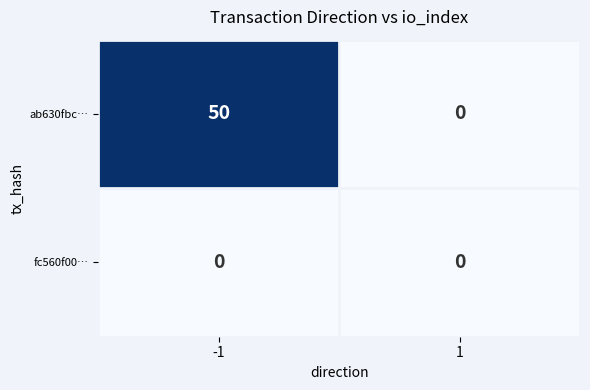

List the series in order of their overall mean, lowest first.

fc560f00…, ab630fbc…